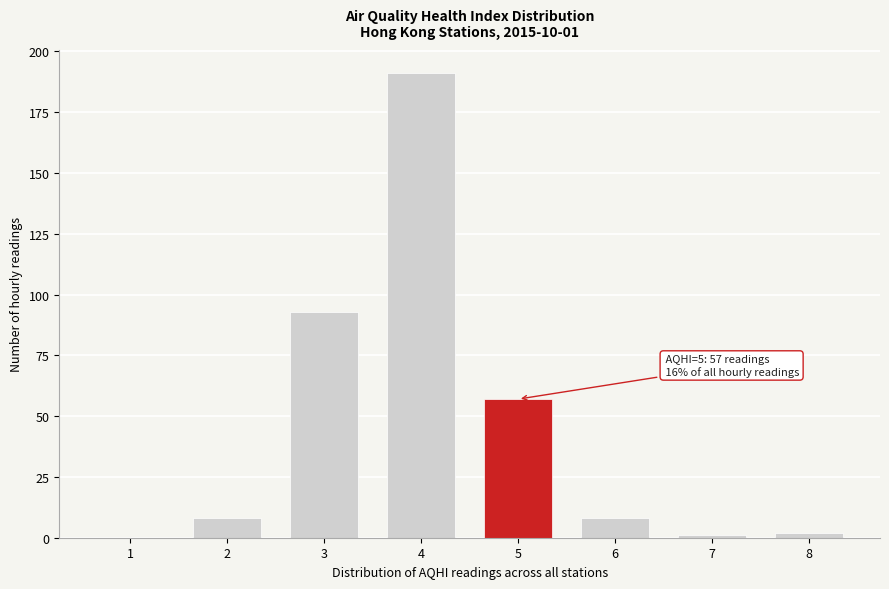

Reading left to right, what are all the values shown in this chart?

1=0	2=8	3=93	4=191	5=57	6=8	7=1	8=2